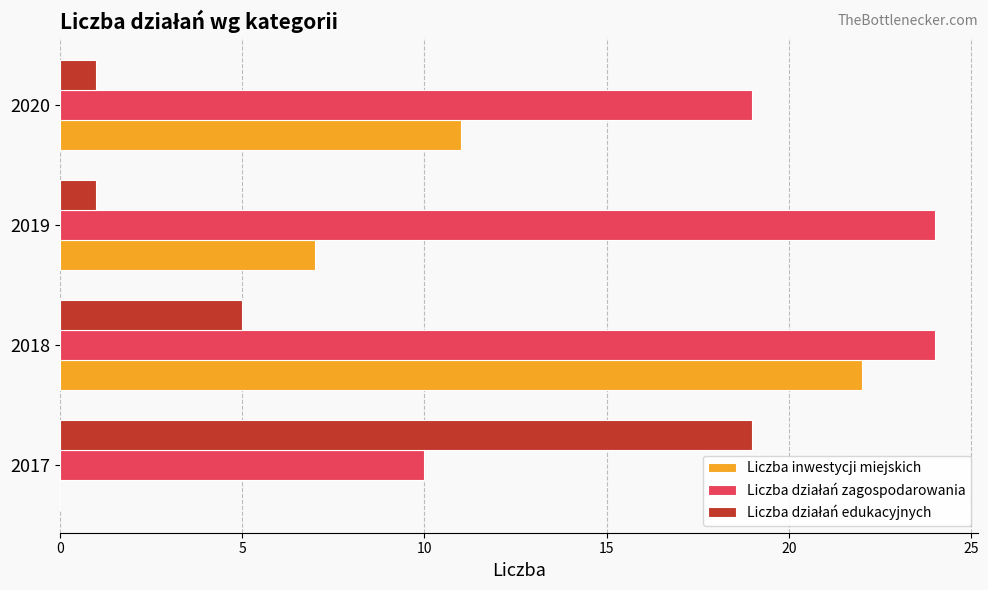

Where is Liczba inwestycji miejskich nearest to the value 11?

2020